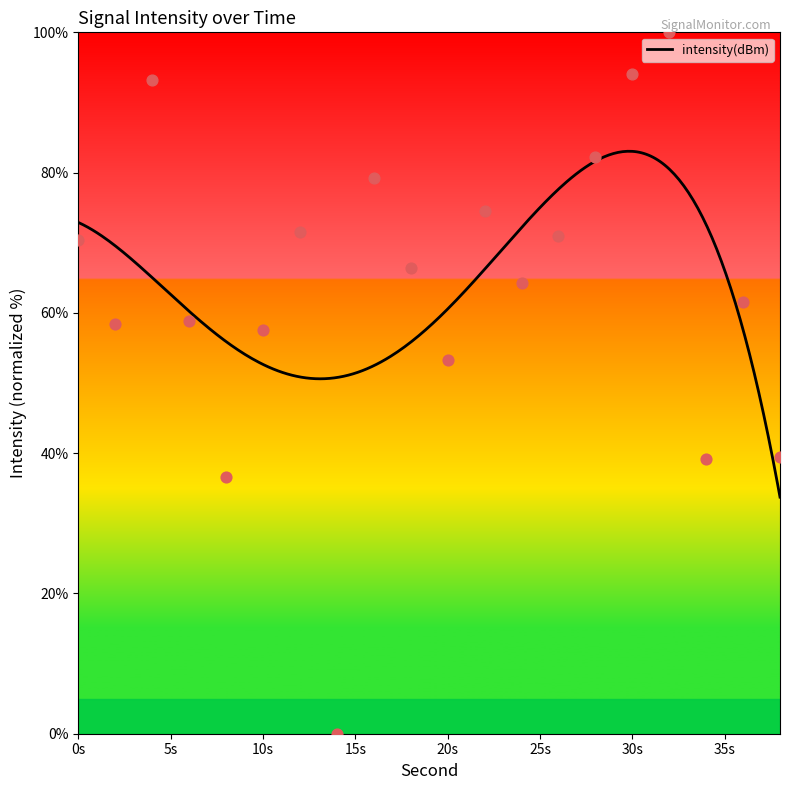

Which has a higher value, 36 or 34?

36